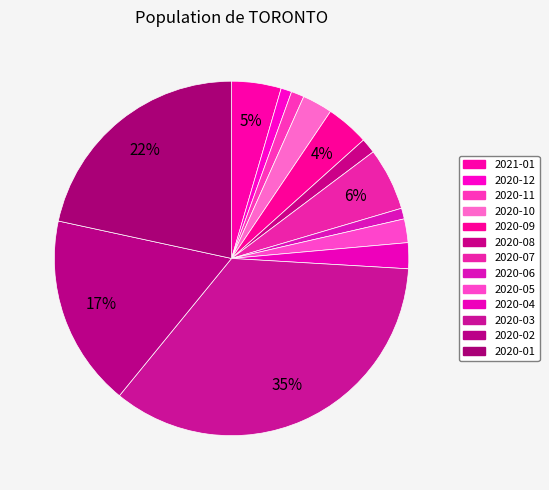

Which category has the biggest portion of the pie?

2020-03